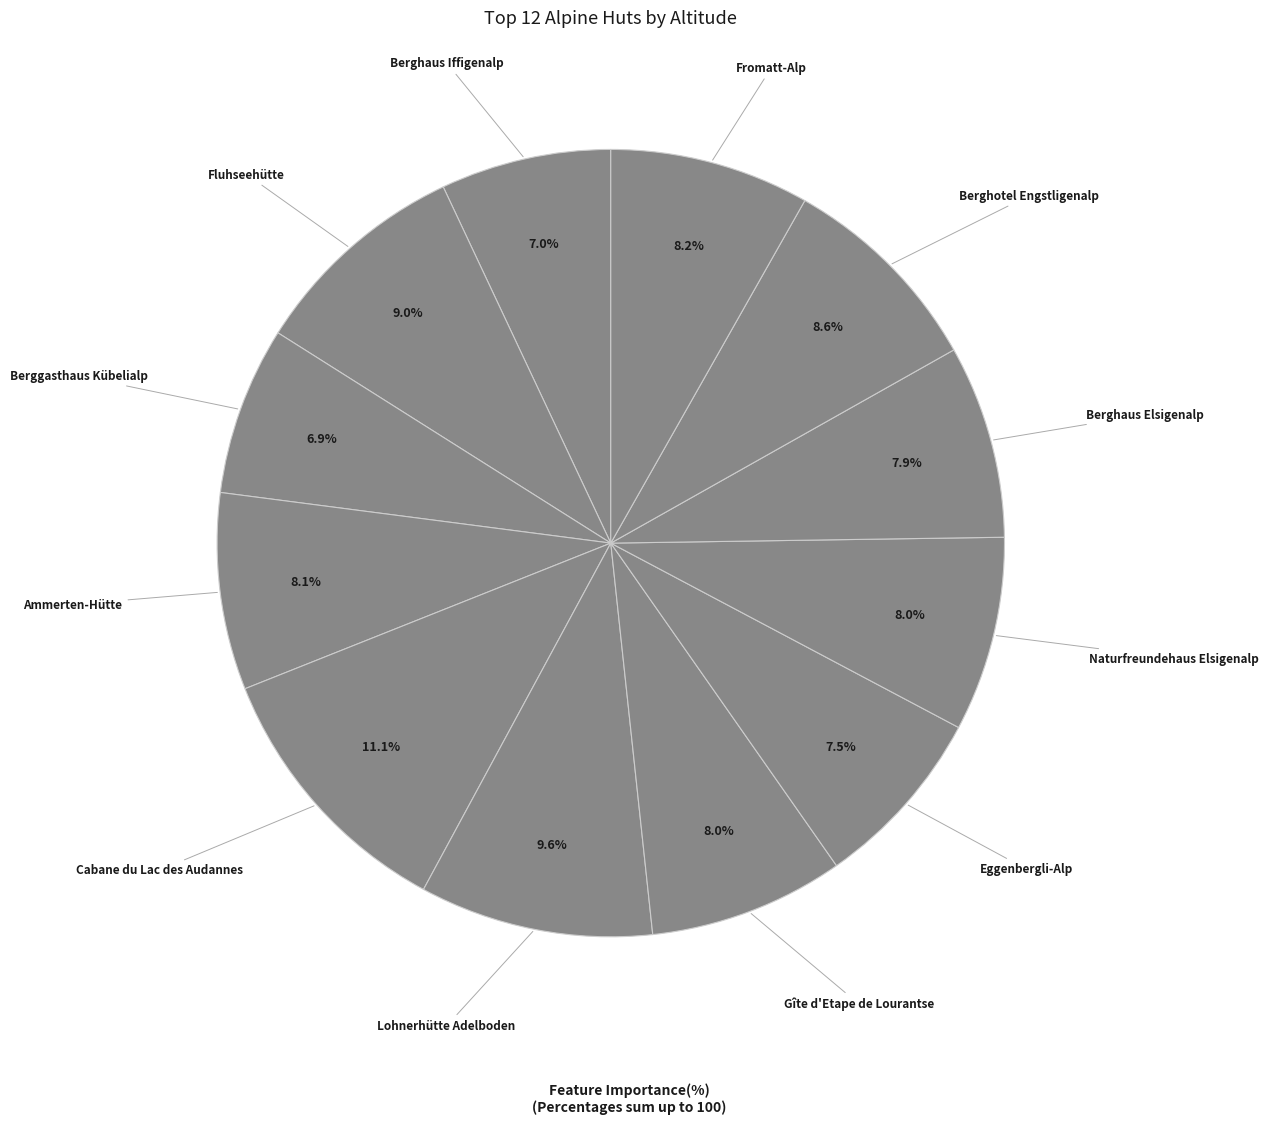

To the nearest percent, what portion does Cabane du Lac des Audannes represent?

11%